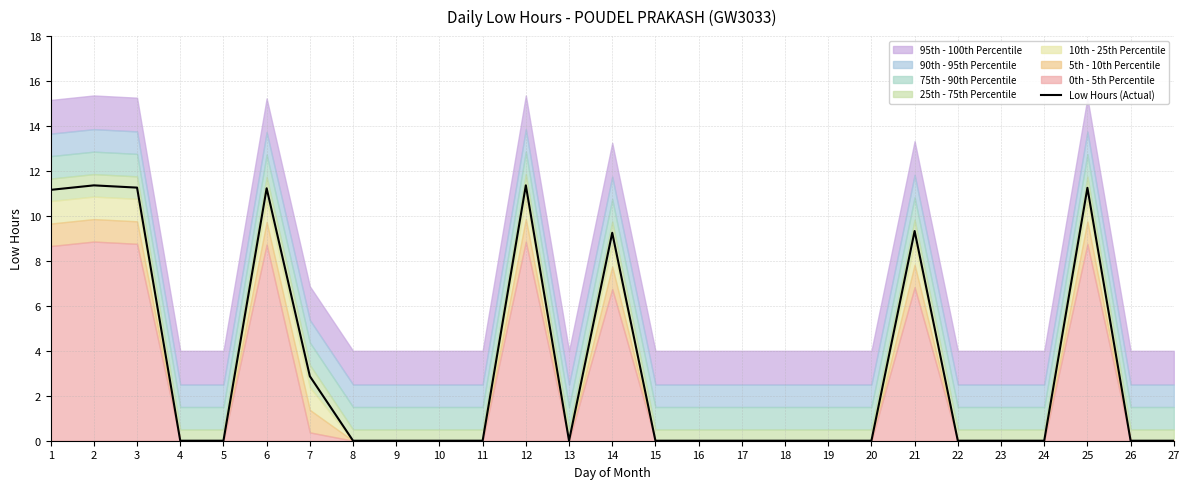

Where is the first local minimum?

13